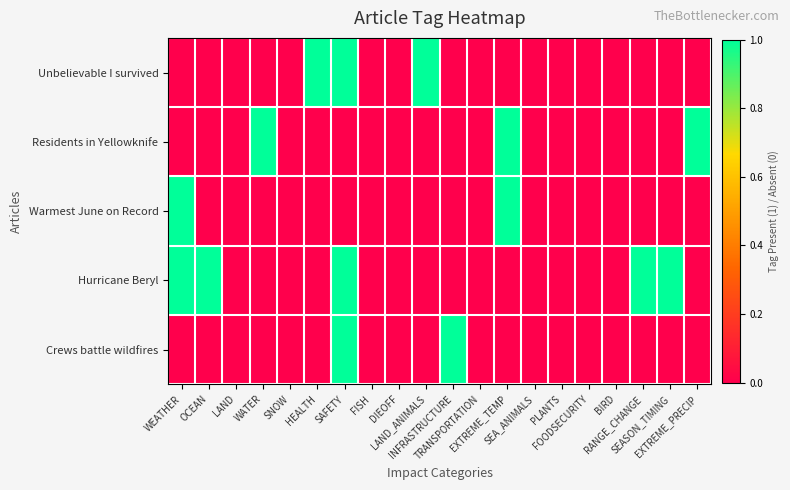

Reading right to left, extract all data points from this chart.

Unbelievable I survived: EXTREME_PRECIP=0	SEASON_TIMING=0	RANGE_CHANGE=0	BIRD=0	FOODSECURITY=0	PLANTS=0	SEA_ANIMALS=0	EXTREME_TEMP=0	TRANSPORTATION=0	INFRASTRUCTURE=0	LAND_ANIMALS=1	DIEOFF=0	FISH=0	SAFETY=1	HEALTH=1	SNOW=0	WATER=0	LAND=0	OCEAN=0	WEATHER=0
Residents in Yellowknife: EXTREME_PRECIP=1	SEASON_TIMING=0	RANGE_CHANGE=0	BIRD=0	FOODSECURITY=0	PLANTS=0	SEA_ANIMALS=0	EXTREME_TEMP=1	TRANSPORTATION=0	INFRASTRUCTURE=0	LAND_ANIMALS=0	DIEOFF=0	FISH=0	SAFETY=0	HEALTH=0	SNOW=0	WATER=1	LAND=0	OCEAN=0	WEATHER=0
Warmest June on Record: EXTREME_PRECIP=0	SEASON_TIMING=0	RANGE_CHANGE=0	BIRD=0	FOODSECURITY=0	PLANTS=0	SEA_ANIMALS=0	EXTREME_TEMP=1	TRANSPORTATION=0	INFRASTRUCTURE=0	LAND_ANIMALS=0	DIEOFF=0	FISH=0	SAFETY=0	HEALTH=0	SNOW=0	WATER=0	LAND=0	OCEAN=0	WEATHER=1
Hurricane Beryl: EXTREME_PRECIP=0	SEASON_TIMING=1	RANGE_CHANGE=1	BIRD=0	FOODSECURITY=0	PLANTS=0	SEA_ANIMALS=0	EXTREME_TEMP=0	TRANSPORTATION=0	INFRASTRUCTURE=0	LAND_ANIMALS=0	DIEOFF=0	FISH=0	SAFETY=1	HEALTH=0	SNOW=0	WATER=0	LAND=0	OCEAN=1	WEATHER=1
Crews battle wildfires: EXTREME_PRECIP=0	SEASON_TIMING=0	RANGE_CHANGE=0	BIRD=0	FOODSECURITY=0	PLANTS=0	SEA_ANIMALS=0	EXTREME_TEMP=0	TRANSPORTATION=0	INFRASTRUCTURE=1	LAND_ANIMALS=0	DIEOFF=0	FISH=0	SAFETY=1	HEALTH=0	SNOW=0	WATER=0	LAND=0	OCEAN=0	WEATHER=0